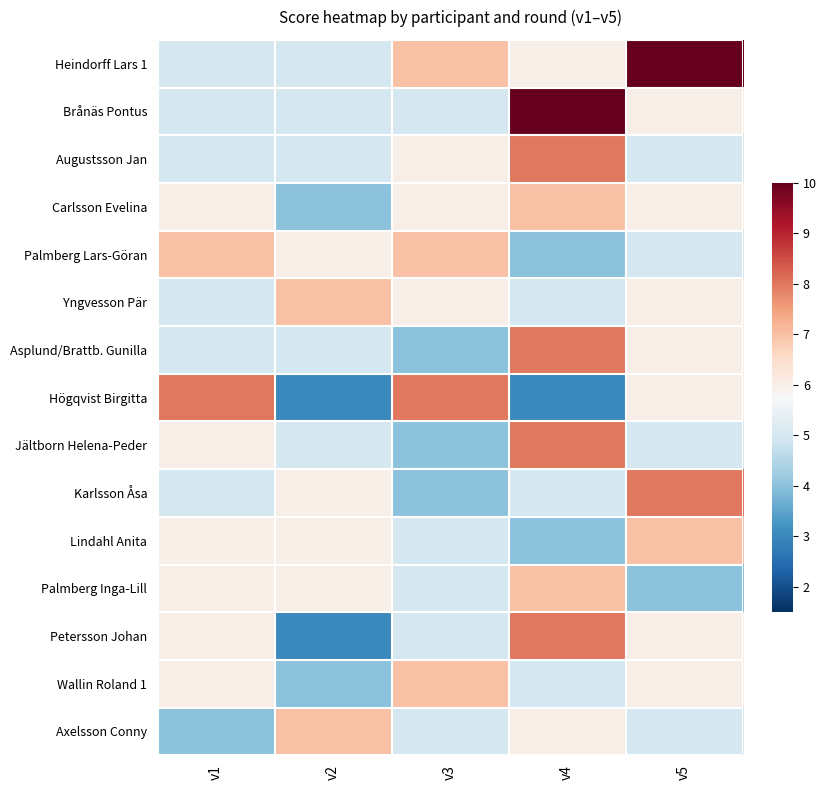

Which category has the lowest value across all series?

v2